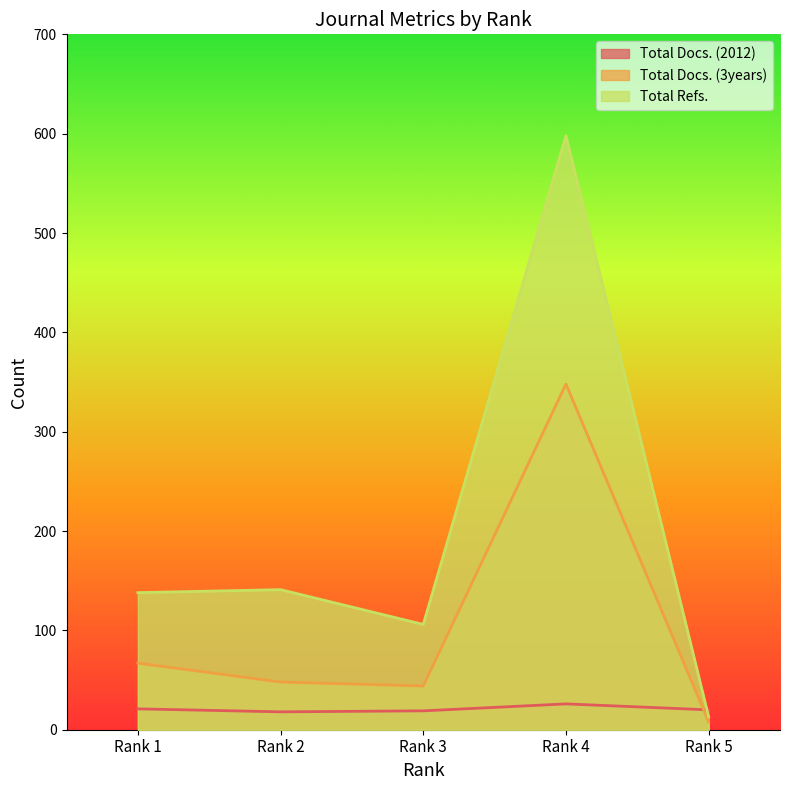

Between Rank 3 and Rank 5, which is larger?

Rank 5